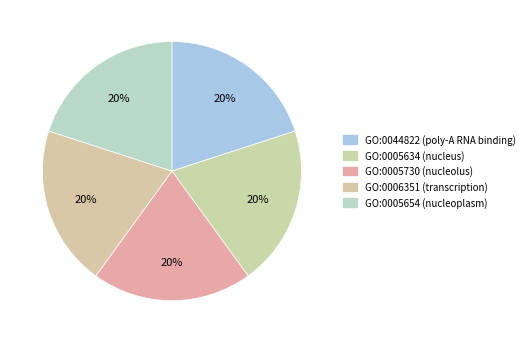

Is it true that GO:0005654 is 20% of the pie?

True